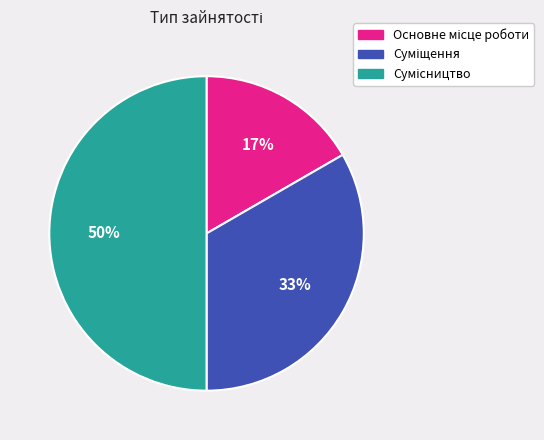

How many slices are in this pie chart?

3